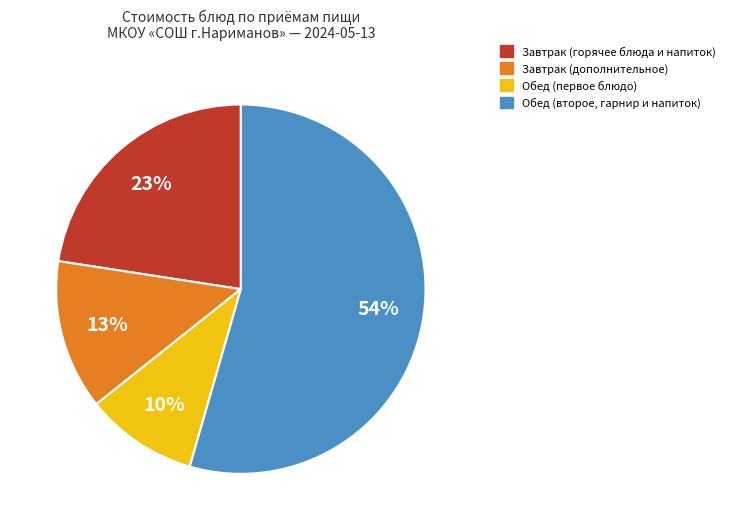

To the nearest percent, what is the difference between the Обед (первое блюдо) and Завтрак (горячее блюда и напиток) slice percentages?

13%